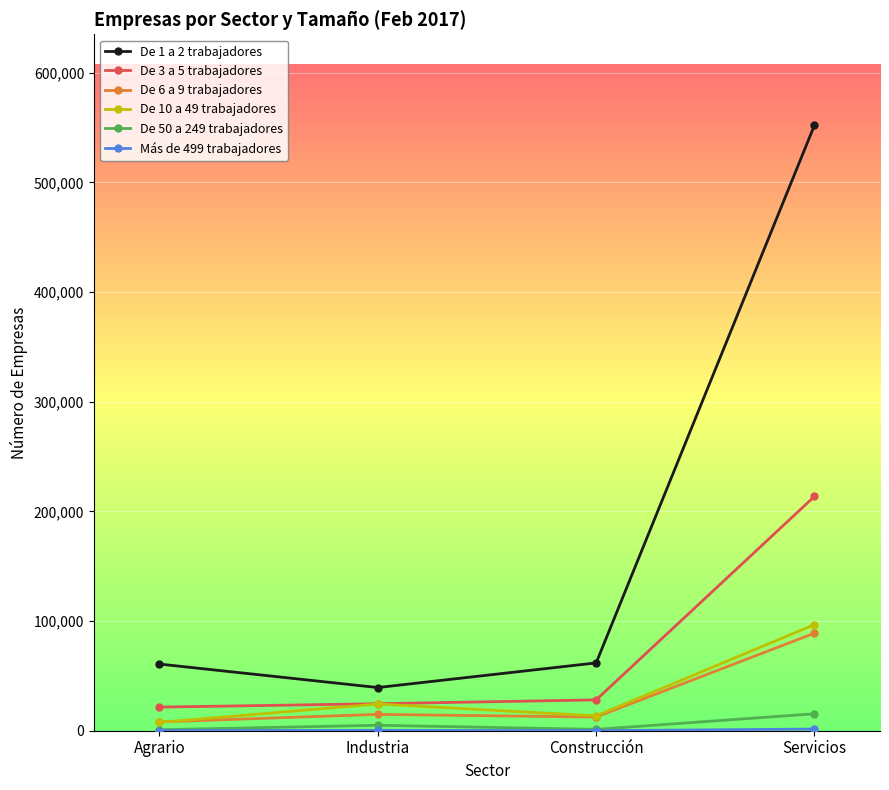

What is the label of the 1st point from the left?

Agrario